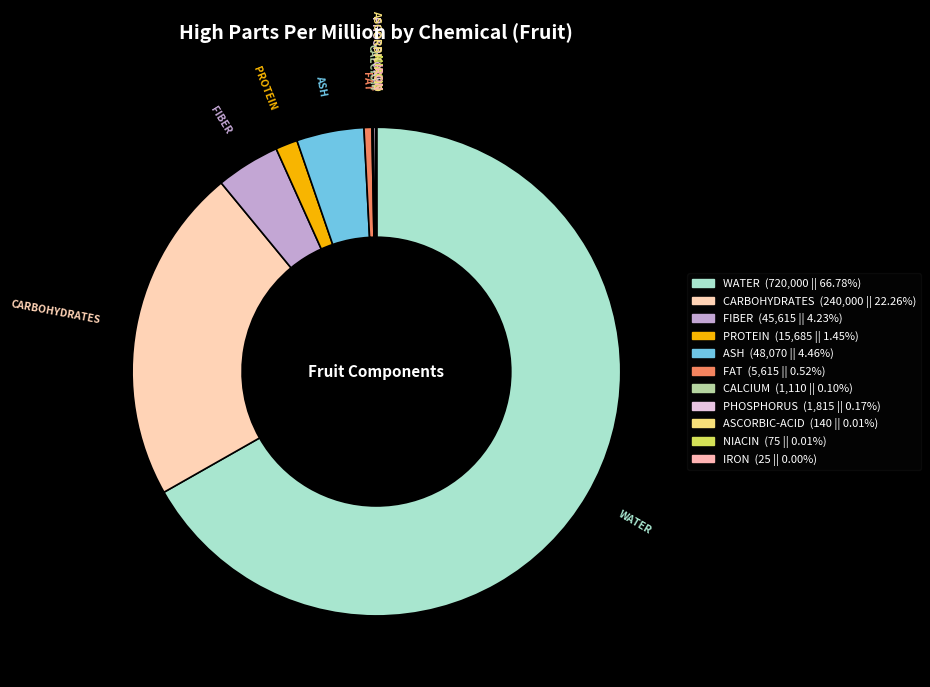

To the nearest percent, what is the difference between the largest and smallest slice percentages?

67%